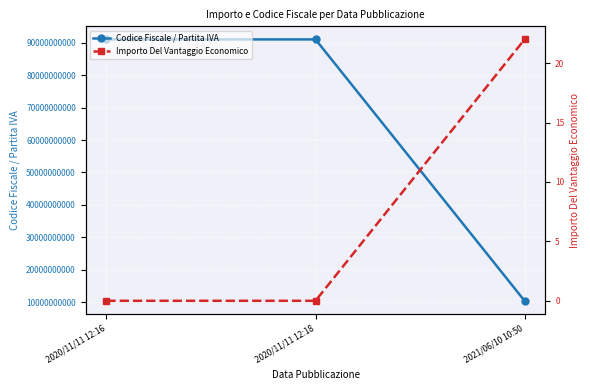

Does the chart display data point markers on the line(s)?

Yes